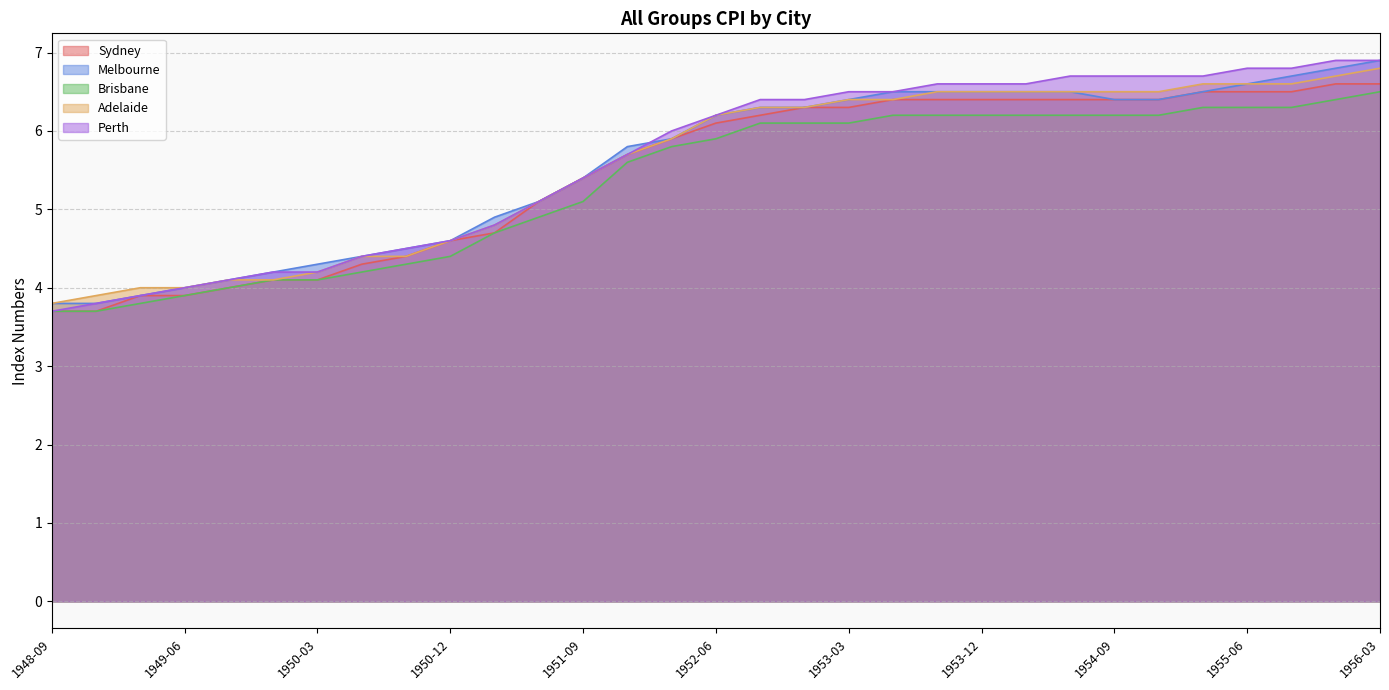

Reading left to right, transcribe all the data shown in this chart.

Sydney: 3.7	3.7	3.9	3.9	4.0	4.1	4.1	4.3	4.4	4.6	4.7	5.1	5.4	5.7	5.9	6.1	6.2	6.3	6.3	6.4	6.4	6.4	6.4	6.4	6.4	6.4	6.5	6.5	6.5	6.6	6.6
Melbourne: 3.8	3.8	3.9	4.0	4.1	4.2	4.3	4.4	4.5	4.6	4.9	5.1	5.4	5.8	5.9	6.2	6.3	6.3	6.4	6.5	6.5	6.5	6.5	6.5	6.4	6.4	6.5	6.6	6.7	6.8	6.9
Brisbane: 3.7	3.7	3.8	3.9	4.0	4.1	4.1	4.2	4.3	4.4	4.7	4.9	5.1	5.6	5.8	5.9	6.1	6.1	6.1	6.2	6.2	6.2	6.2	6.2	6.2	6.2	6.3	6.3	6.3	6.4	6.5
Adelaide: 3.8	3.9	4.0	4.0	4.1	4.1	4.2	4.4	4.4	4.6	4.8	5.1	5.4	5.7	5.9	6.2	6.3	6.3	6.4	6.4	6.5	6.5	6.5	6.5	6.5	6.5	6.6	6.6	6.6	6.7	6.8
Perth: 3.7	3.8	3.9	4.0	4.1	4.2	4.2	4.4	4.5	4.6	4.8	5.1	5.4	5.7	6.0	6.2	6.4	6.4	6.5	6.5	6.6	6.6	6.6	6.7	6.7	6.7	6.7	6.8	6.8	6.9	6.9